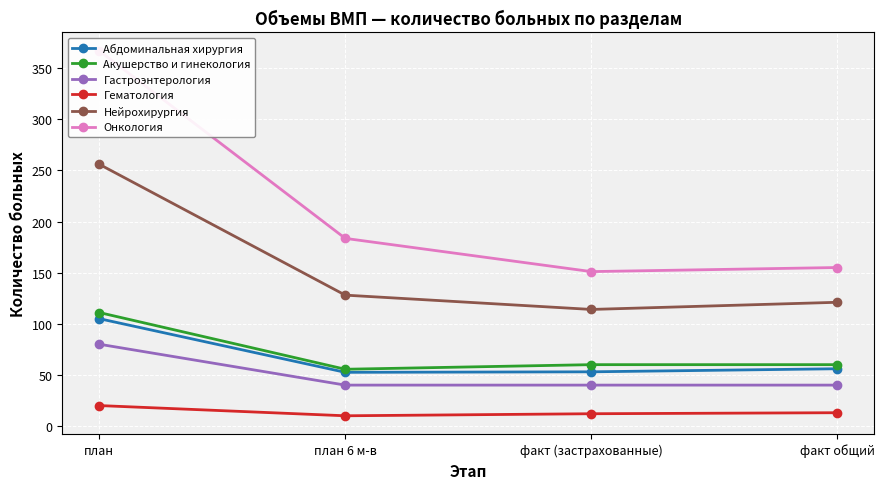

At how many categories does at least one series exceed 90?

4